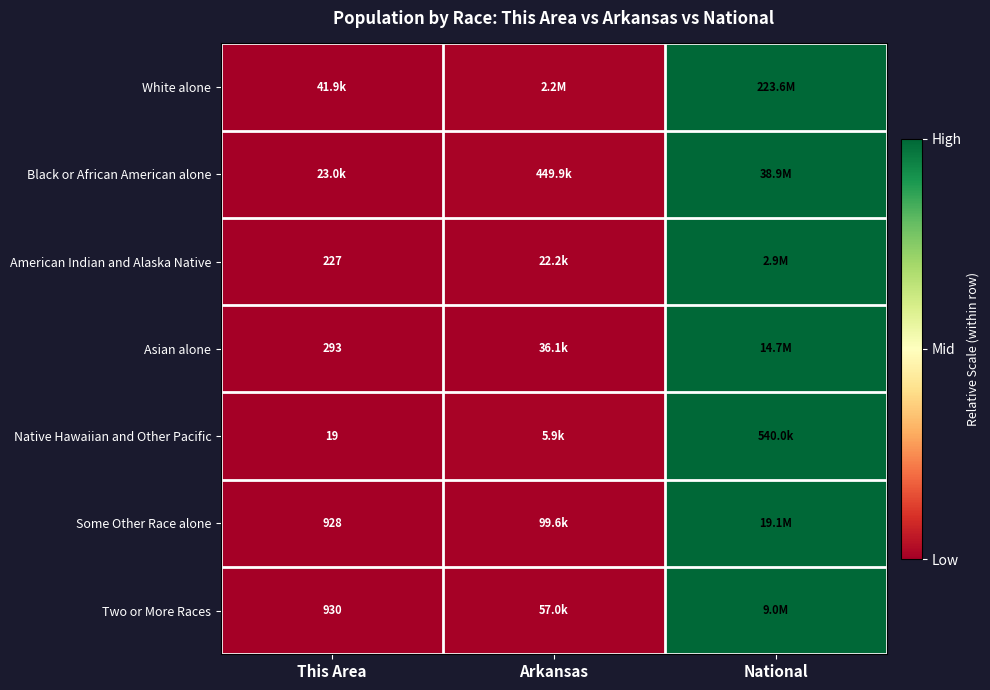

At how many categories does at least one series exceed 0?

2